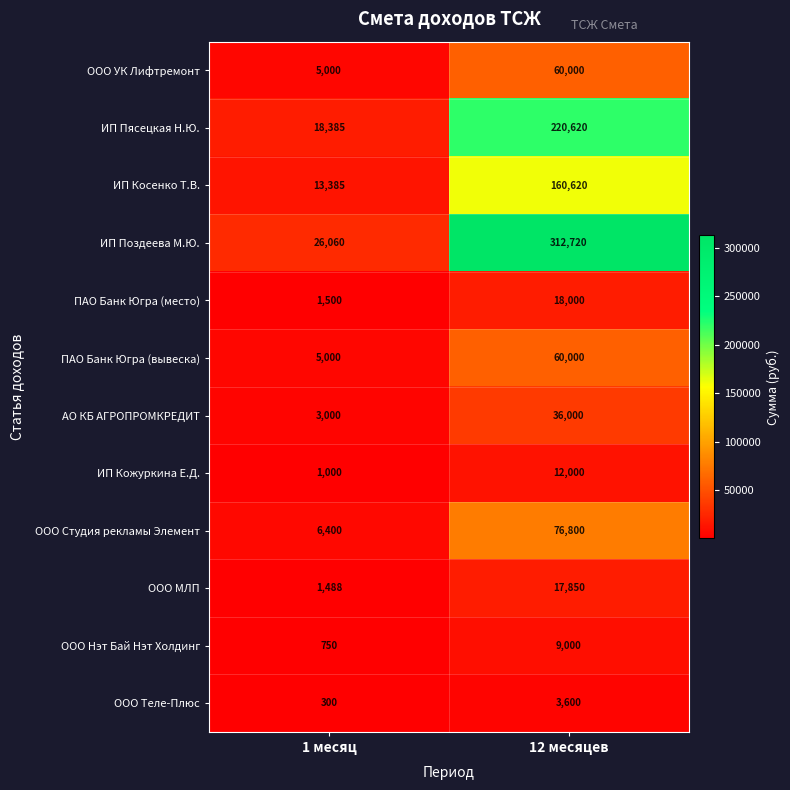

List the labels in order of ПАО Банк Югра (вывеска) value, smallest first.

1 месяц, 12 месяцев